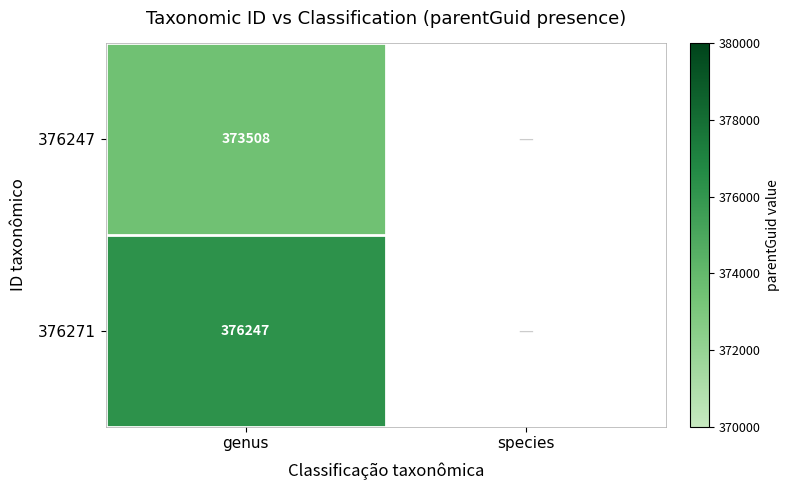

What is the total value across all series at genus?

749755